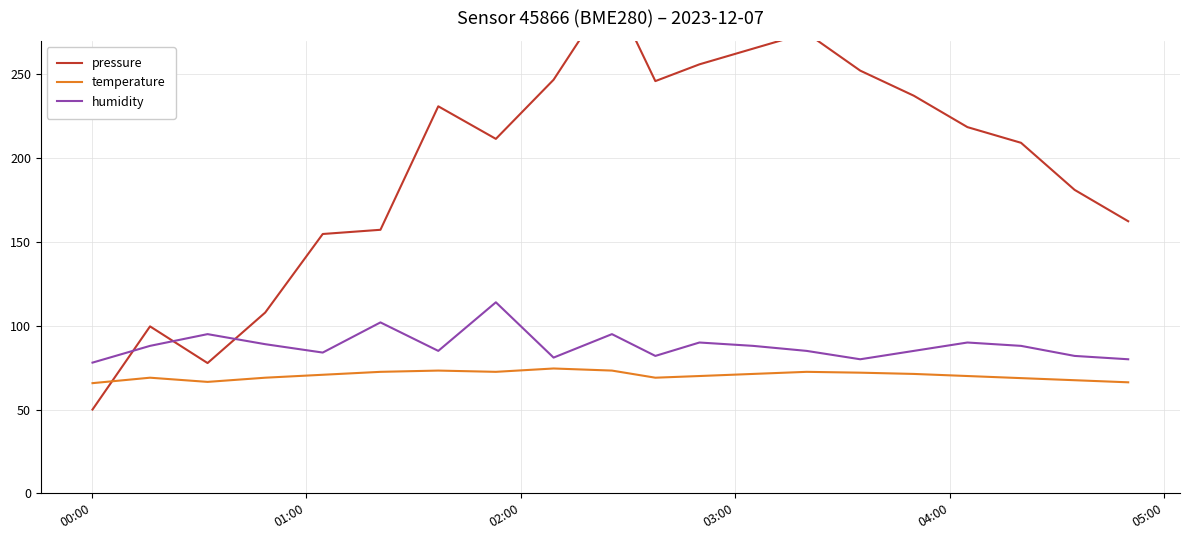

True or false: humidity and temperature cross at least once.

False